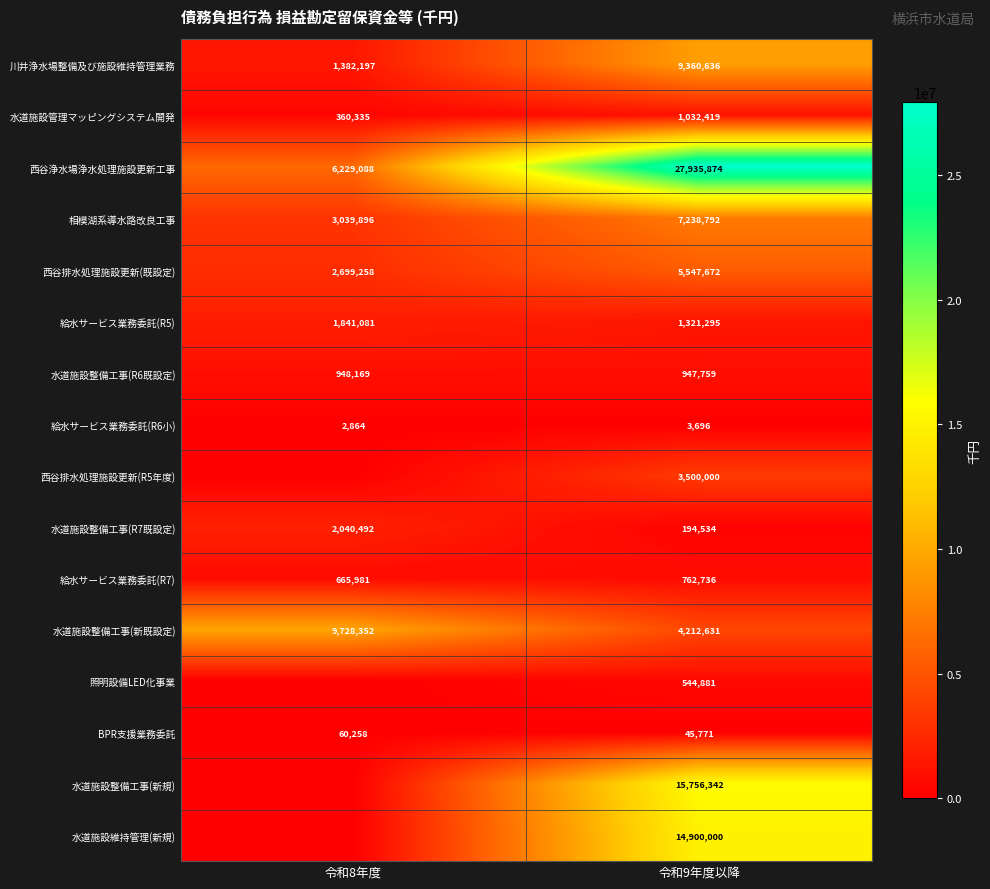

At which label is 西谷浄水場浄水処理施設更新工事 closest to 17082481?

令和8年度